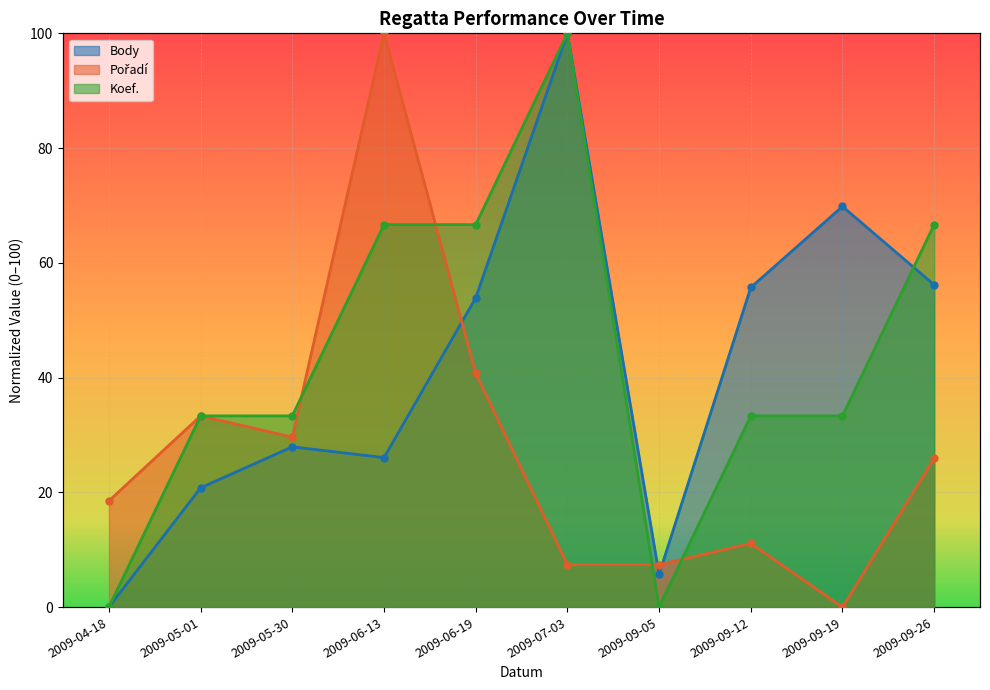

Where does the Koef. series first go above 33?

2009-05-01